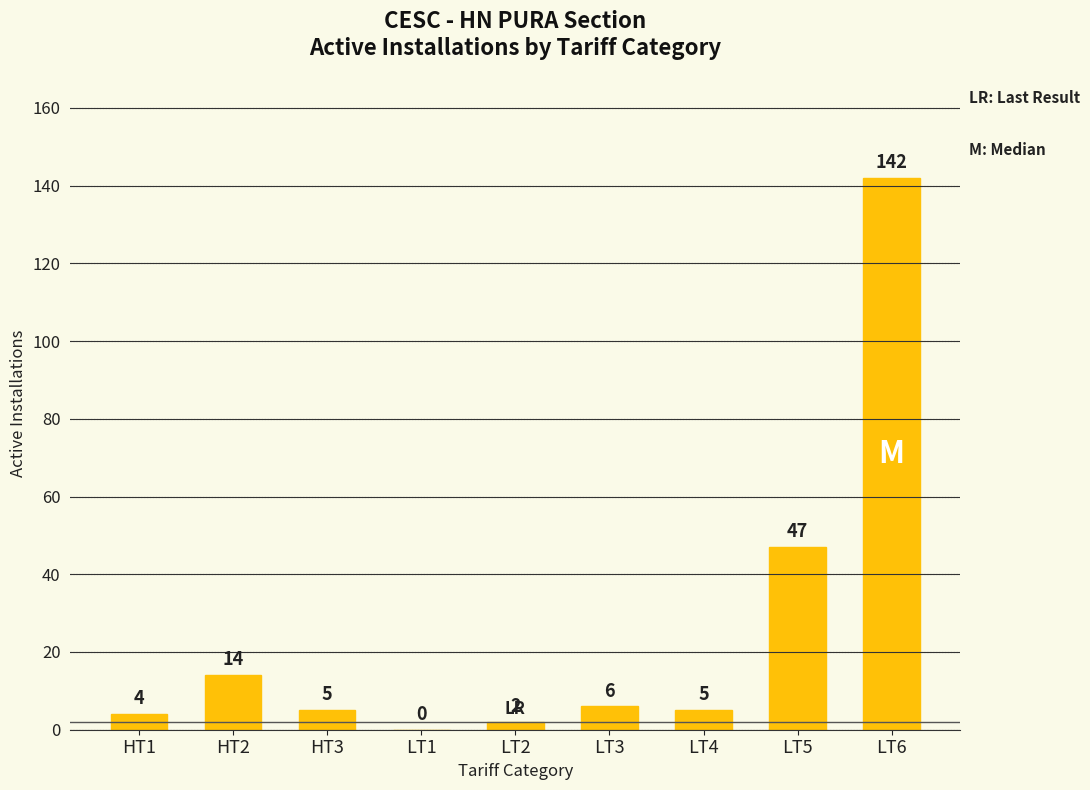

Are the bars horizontal?

No